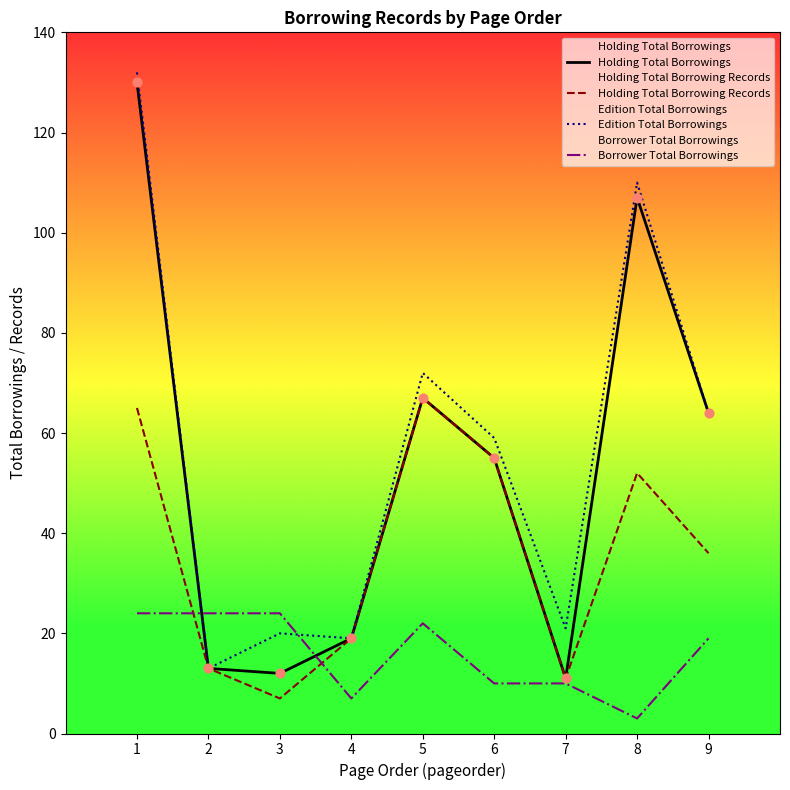

Is the value of Holding Total Borrowings at 6 greater than the value of Holding Total Borrowing Records at 6?

No